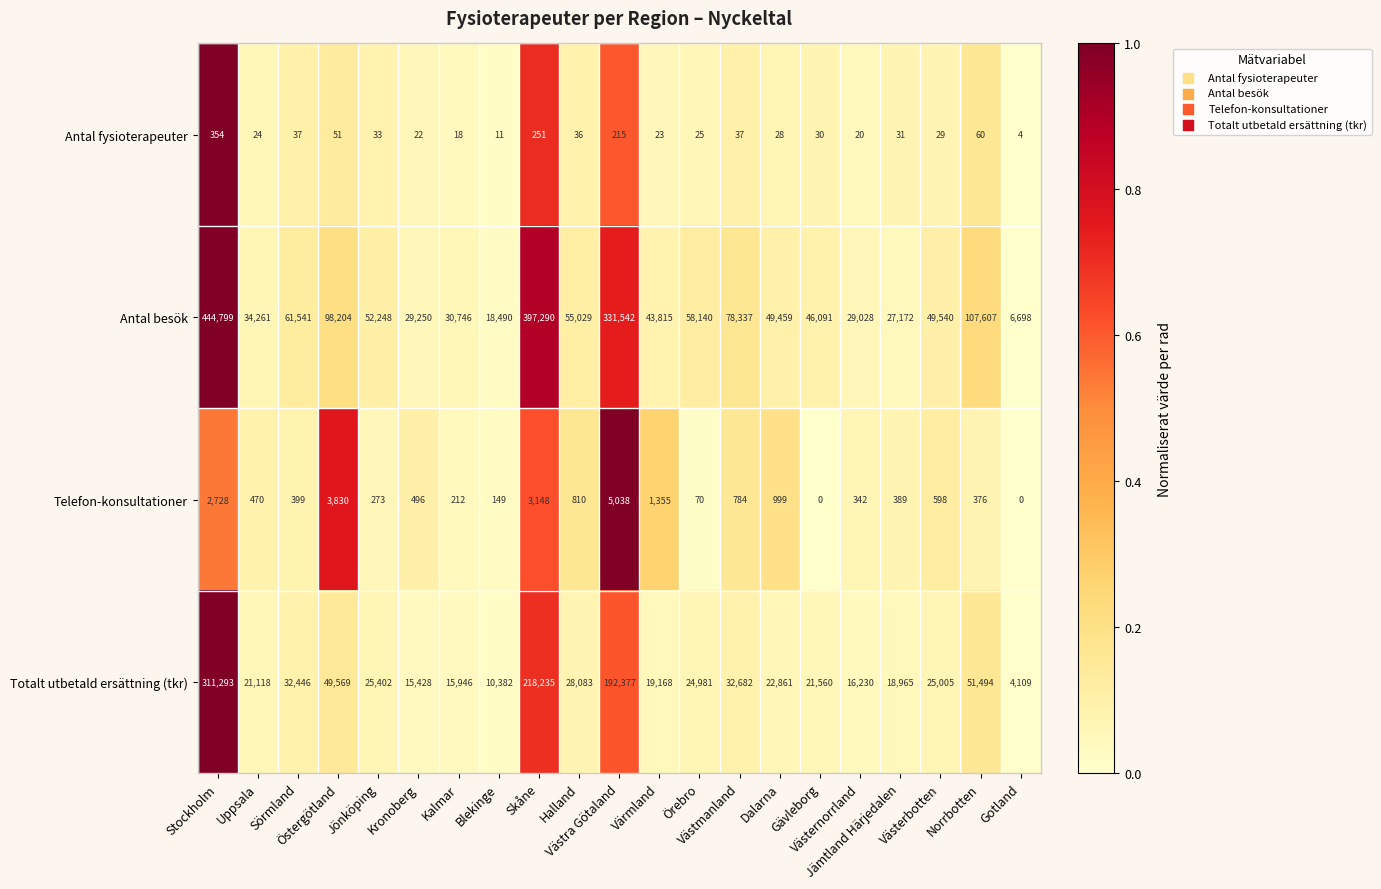

Which series has the widest spread of values?

Antal besök